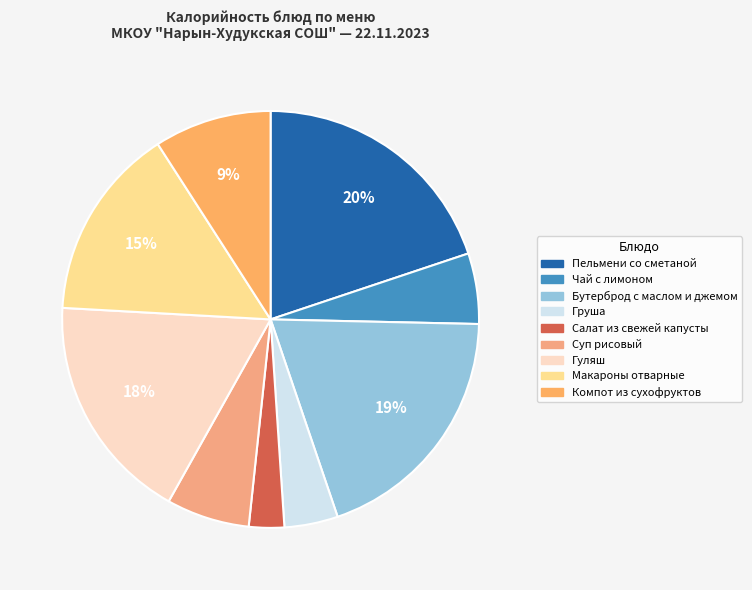

Which slice is the smallest?

Салат из свежей капусты